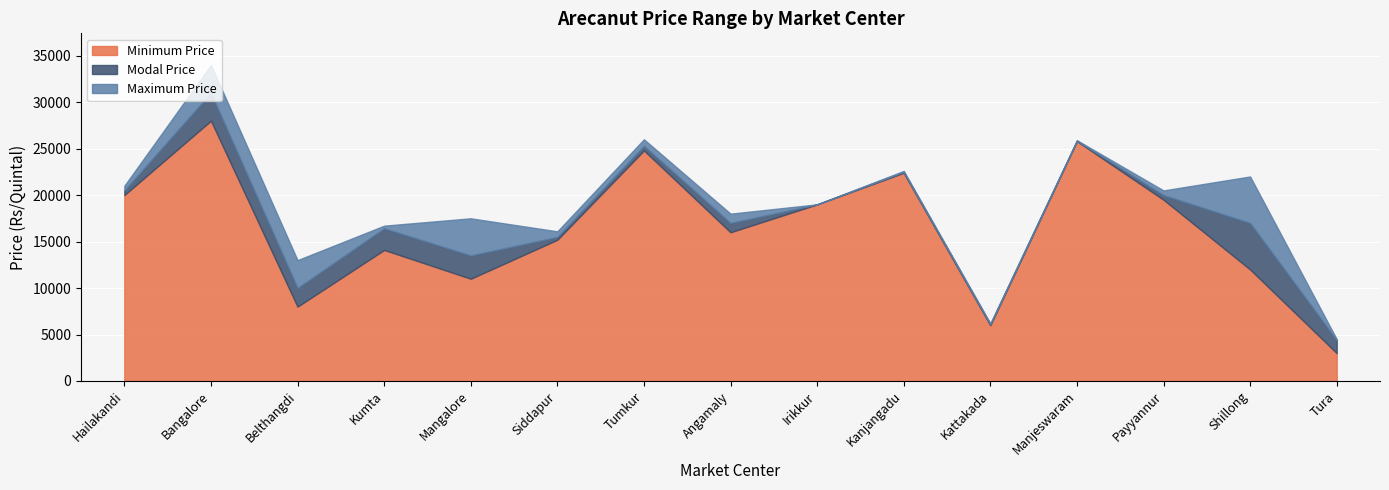

Which series changed the most between Kumta and Payyannur?

Minimum Price